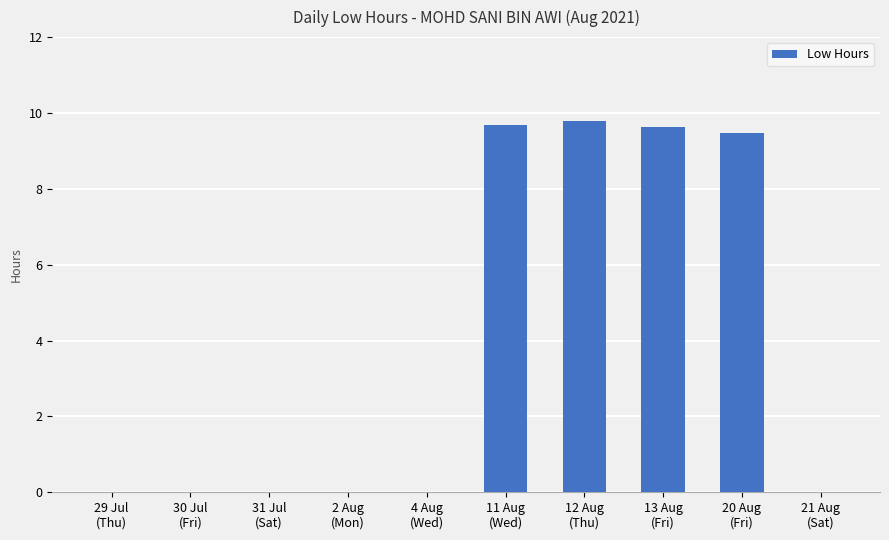

Are the bars grouped side by side (vs. stacked)?

No